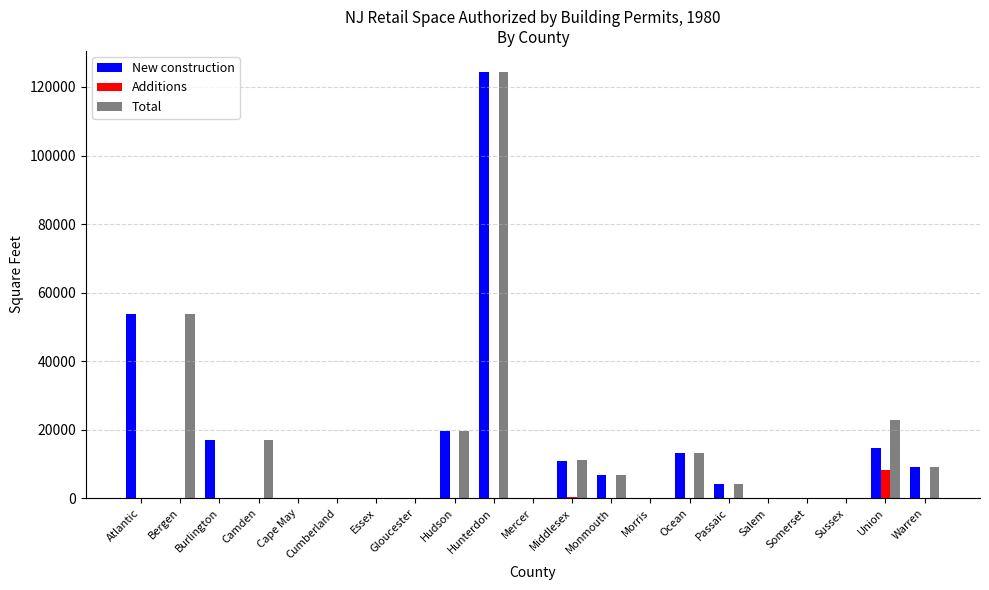

Does the chart contain stacked bars?

No